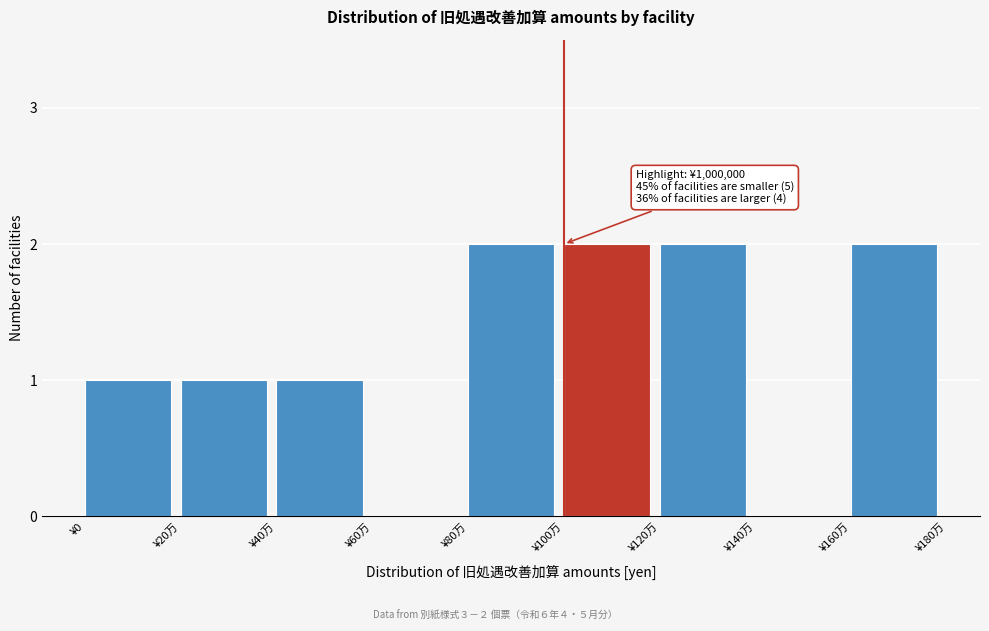

Reading left to right, list all the values displayed in this chart.

¥0=1	¥20万=1	¥40万=1	¥60万=0	¥80万=2	¥100万=2	¥120万=2	¥140万=0	¥160万=2